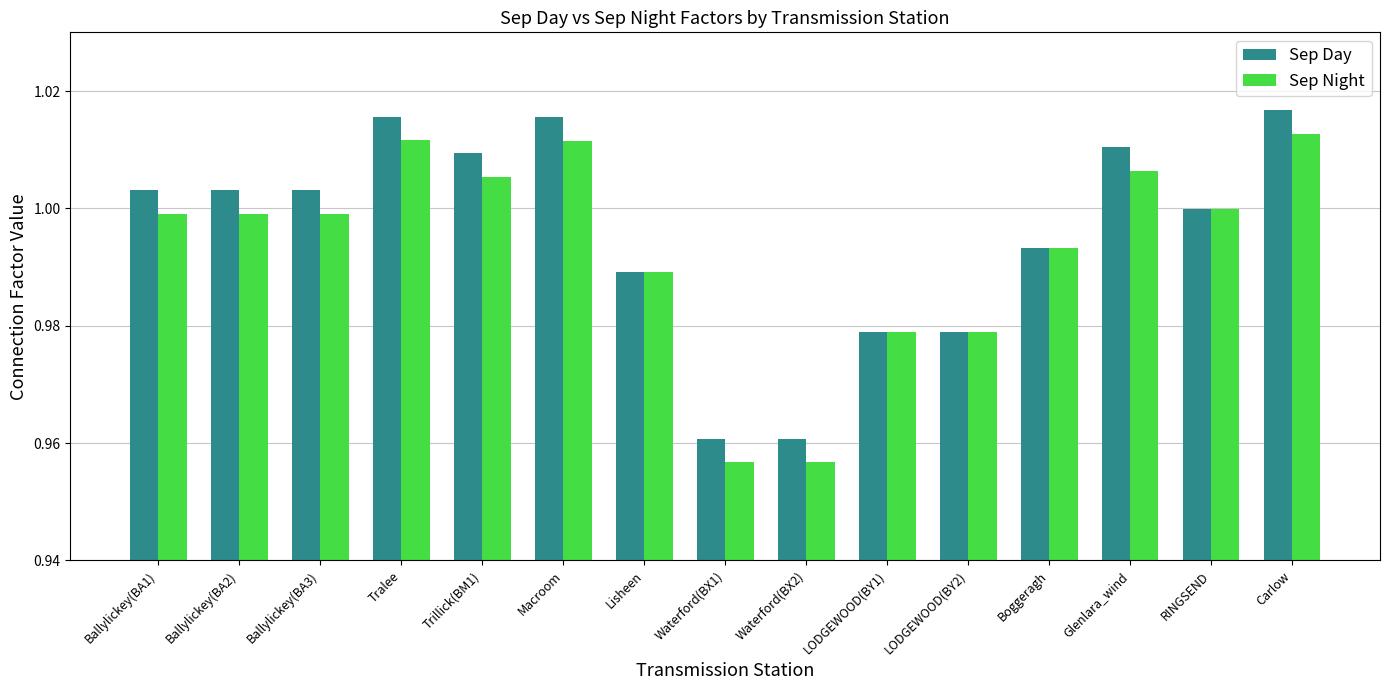

Is it true that Sep Day equals 0.5 at LODGEWOOD(BY1)?

False